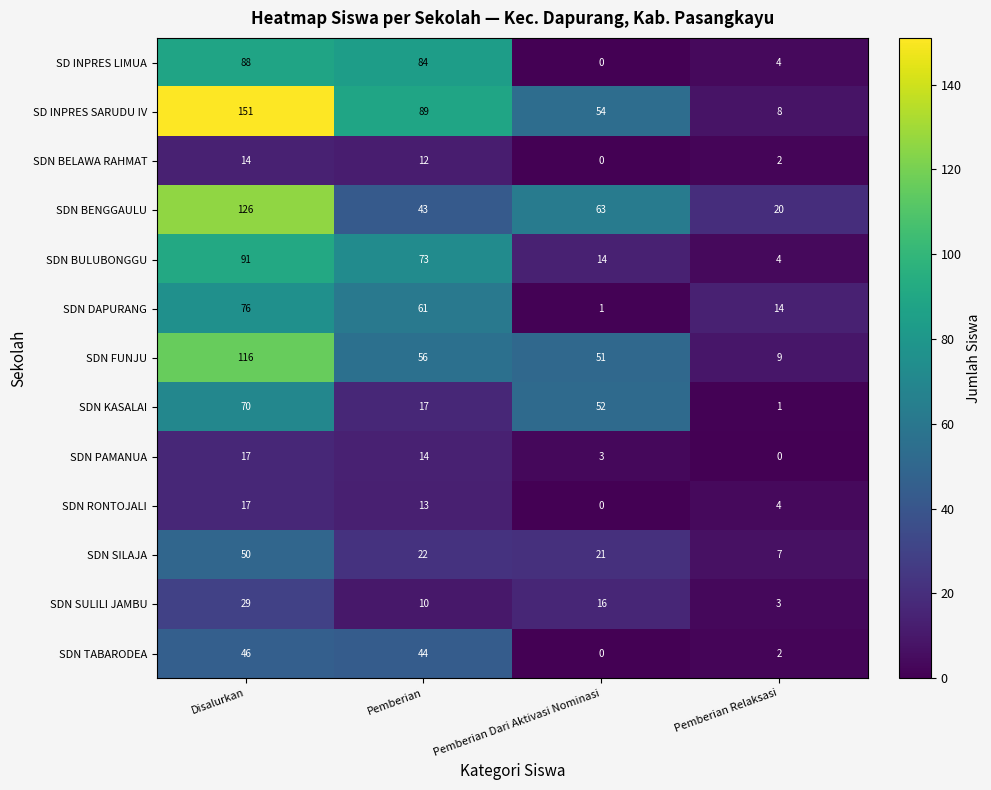

What is the spread (max minus min) of values at Pemberian Relaksasi?

20